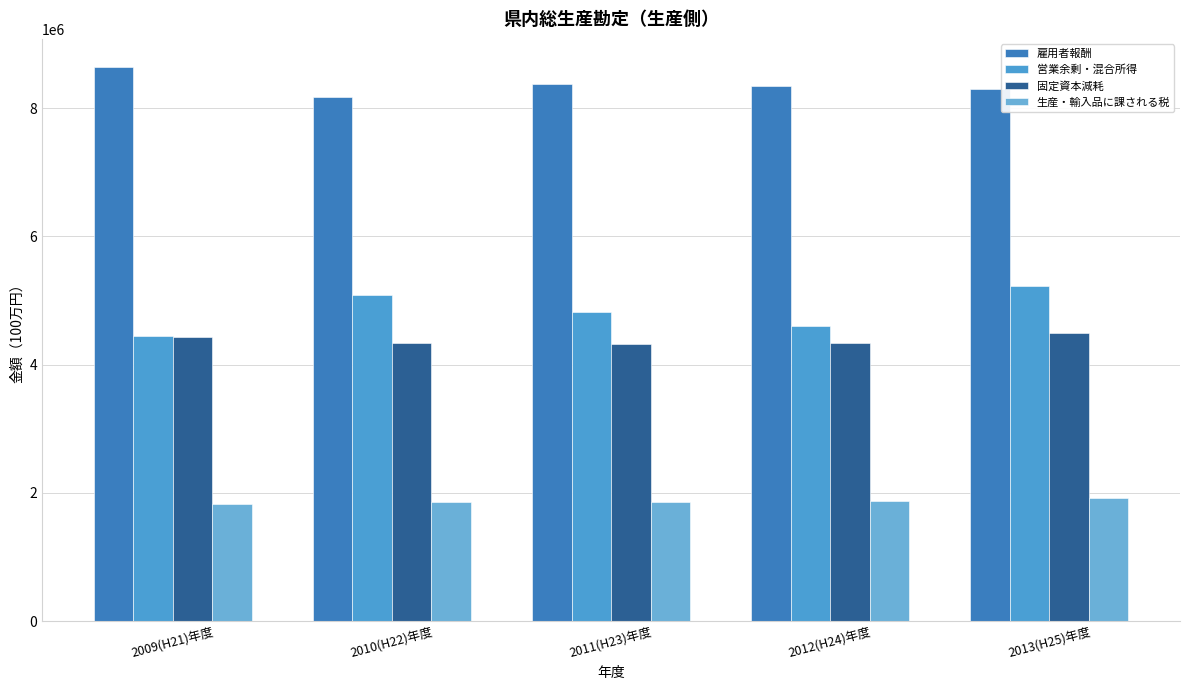

Between 2010(H22)年度 and 2013(H25)年度, which series saw the biggest shift?

固定資本減耗